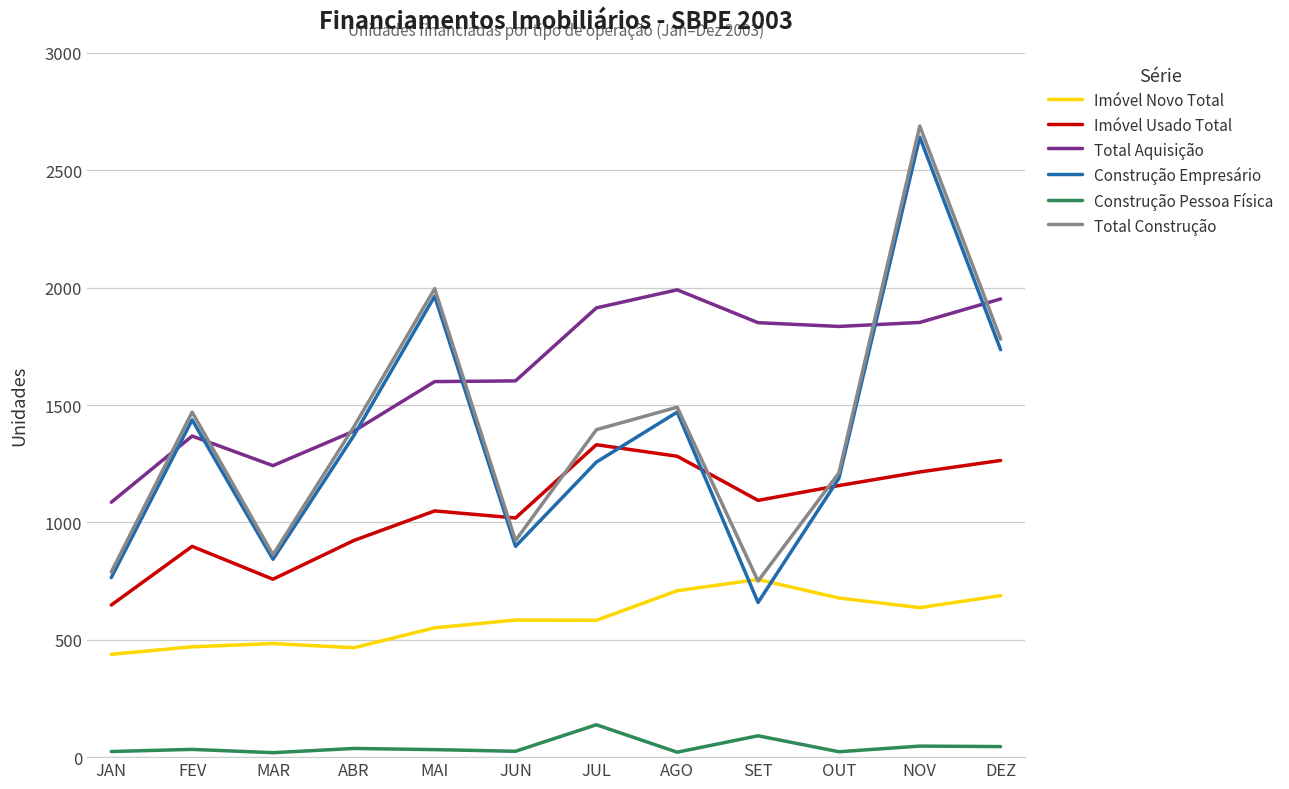

List the series in order of their peak value, highest first.

Total Construção, Construção Empresário, Total Aquisição, Imóvel Usado Total, Imóvel Novo Total, Construção Pessoa Física